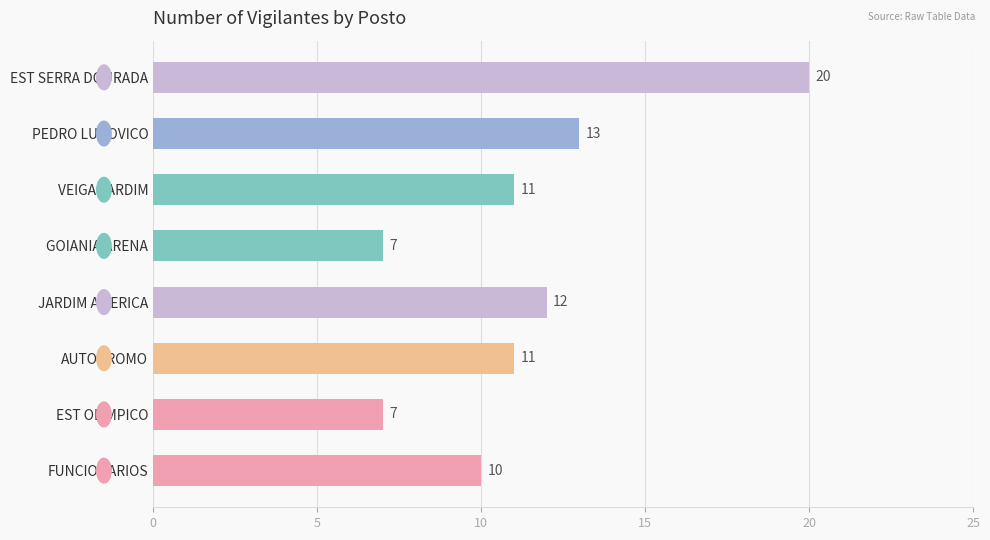

What is the sum of all values?

91